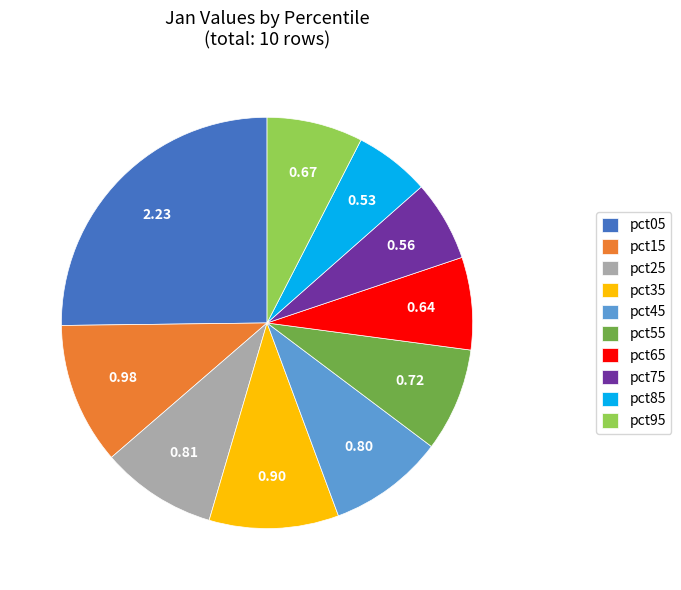

Count the number of slices in the pie.

10